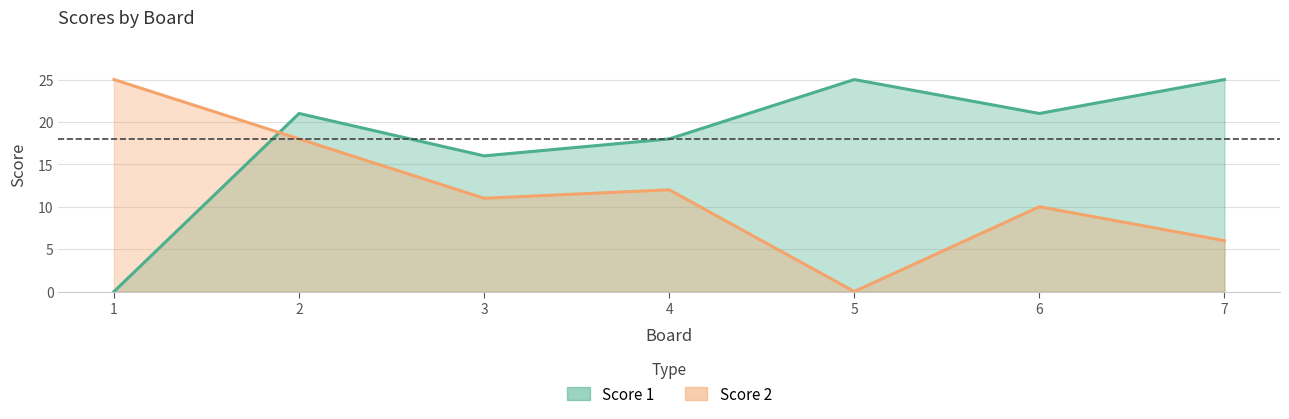

How many values in Score 1 are above zero?

6